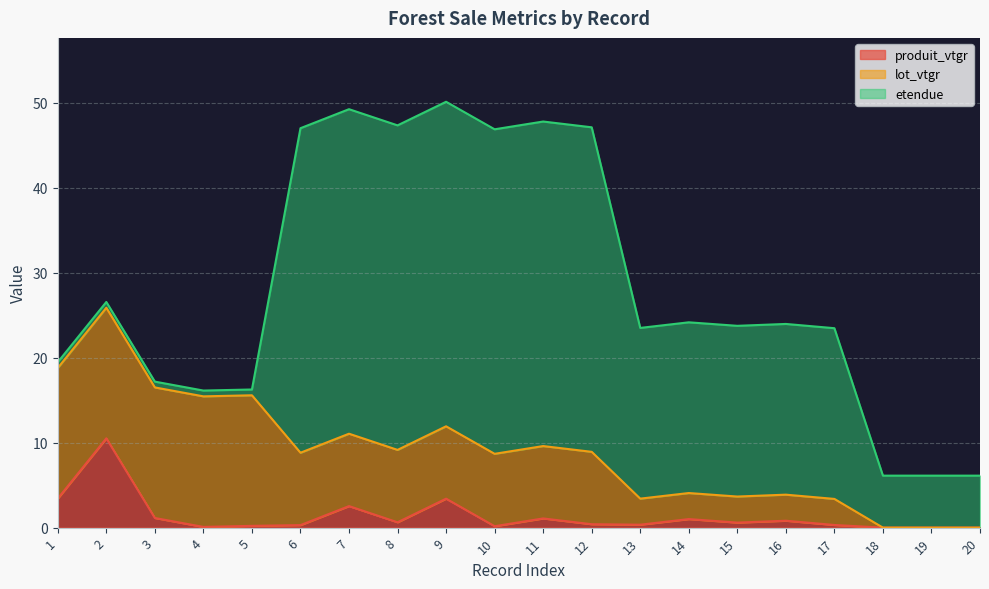

How many data points in lot_vtgr are less than 8?

8